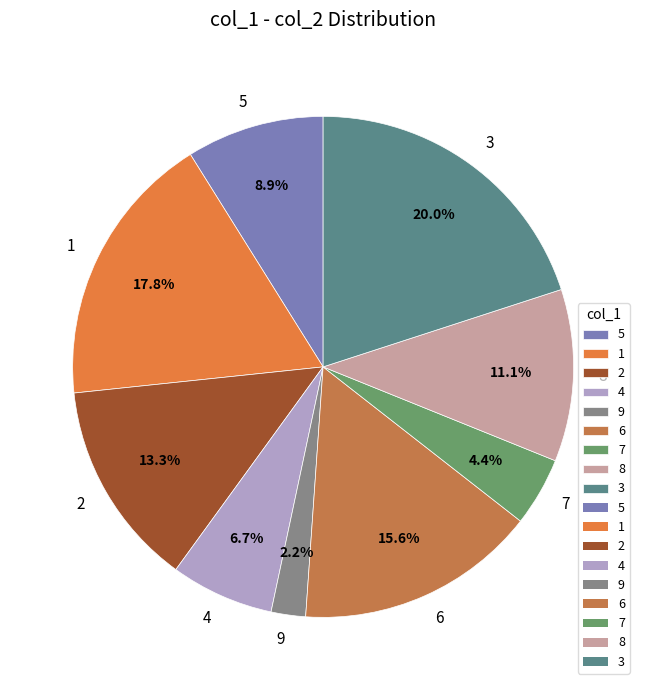

Is there any slice that represents more than half of the pie?

No